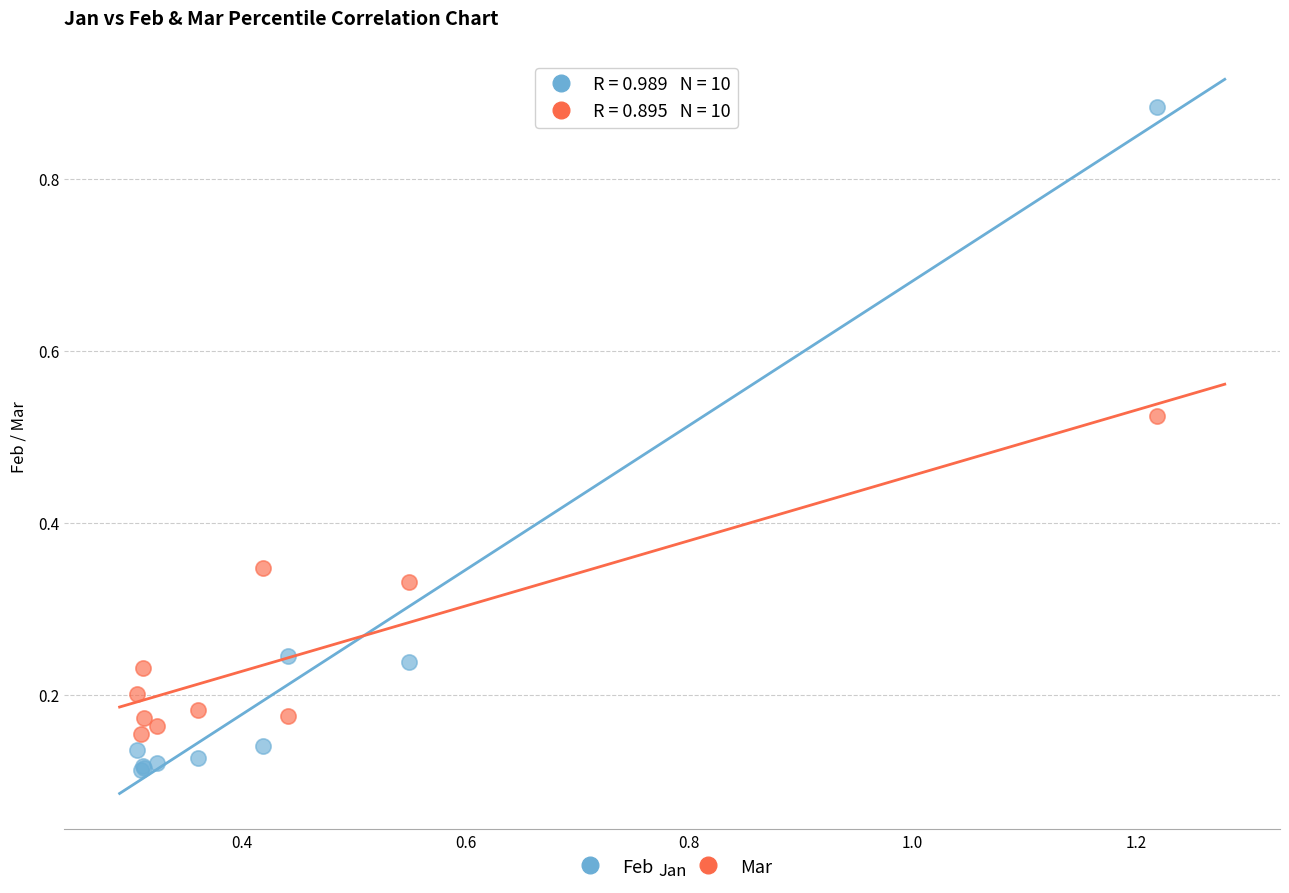

Which series contains the highest Y value?

Feb